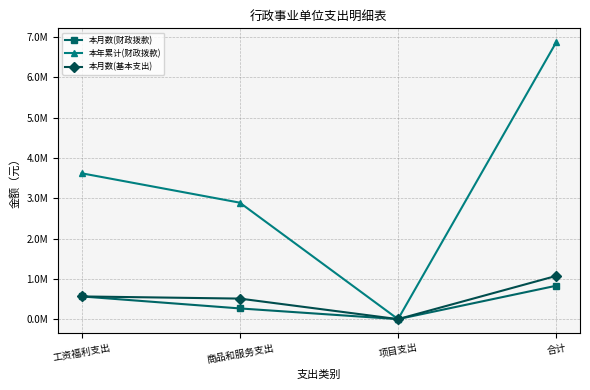

What are all the series names shown in the legend?

本月数(财政拨款), 本年累计(财政拨款), 本月数(基本支出)